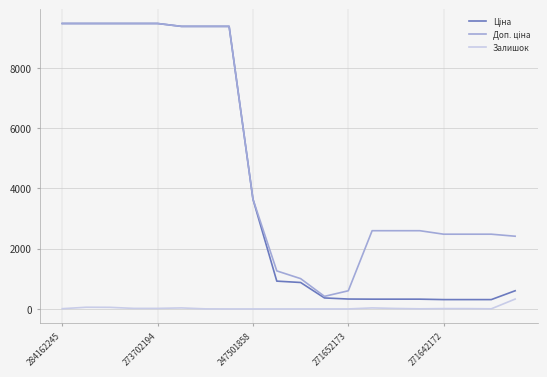

What is the total value across all series at 247501858?

7293.1